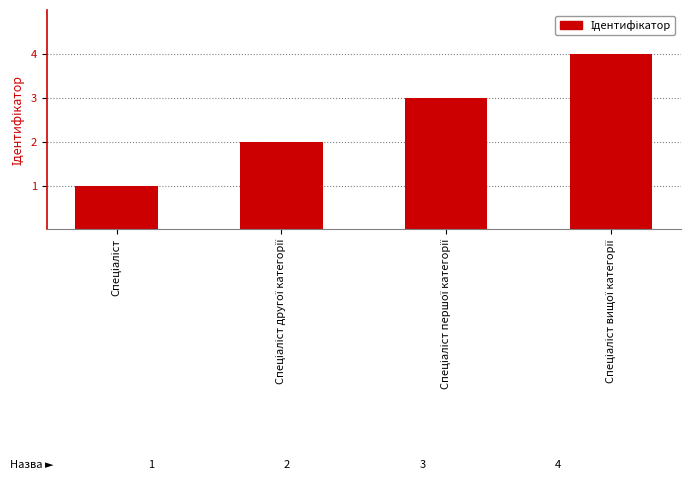

What is the maximum value shown in the chart?

4